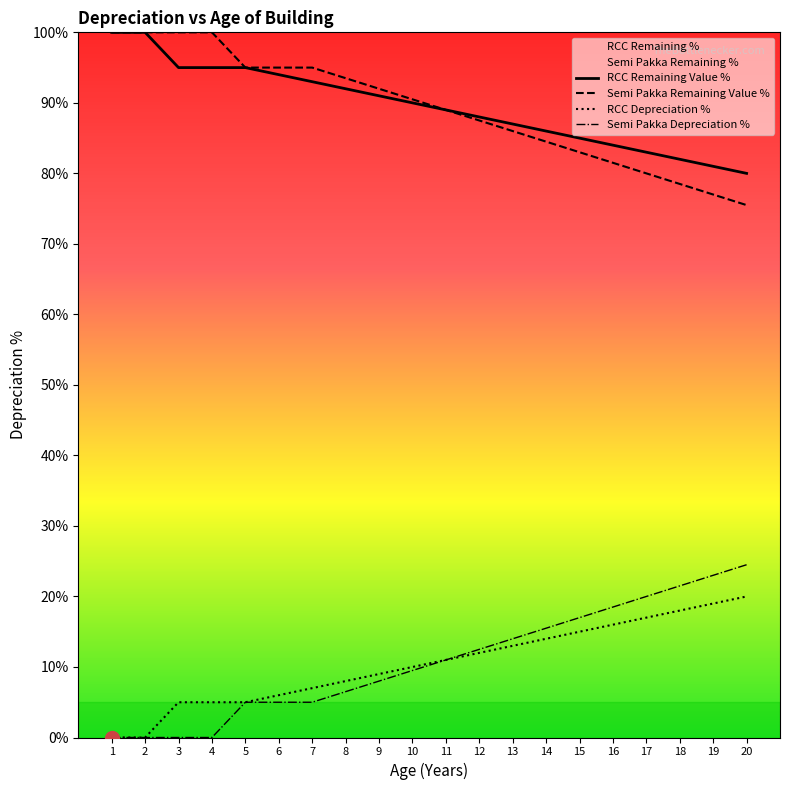

What is the highest value of the Semi Pakka Depreciation % series?

24.5